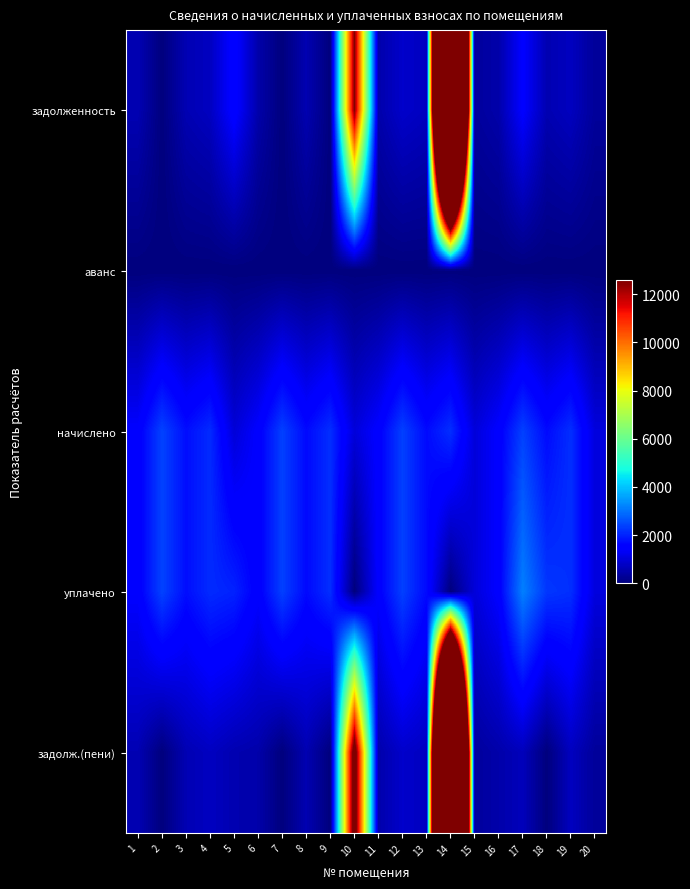

Which has a higher value, 10 or 18?

10